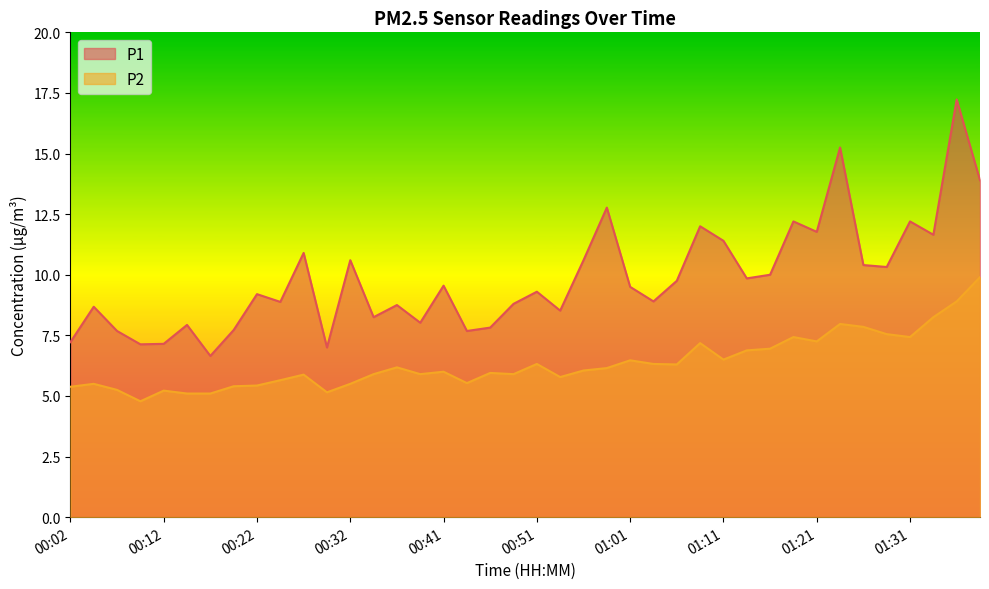

Where does the P1 series first go above 9?

00:22